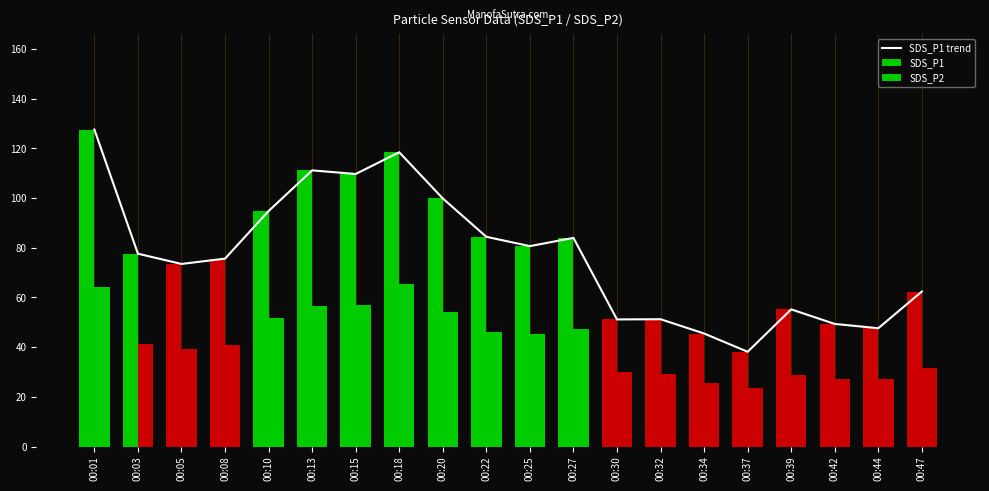

How many distinct data groups are displayed?

3